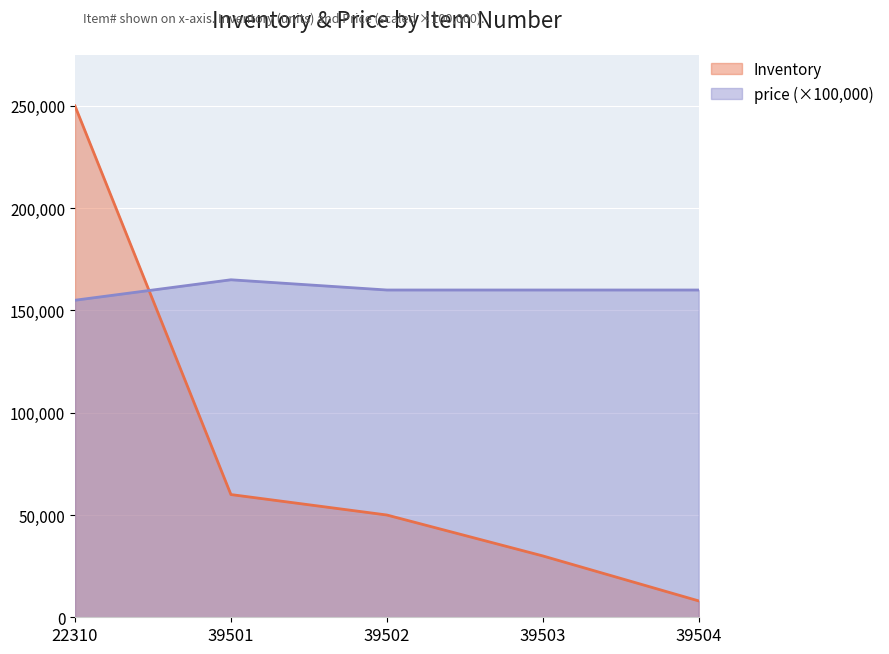

Is the value of price at 39503 greater than the value of Inventory at 39501?

Yes